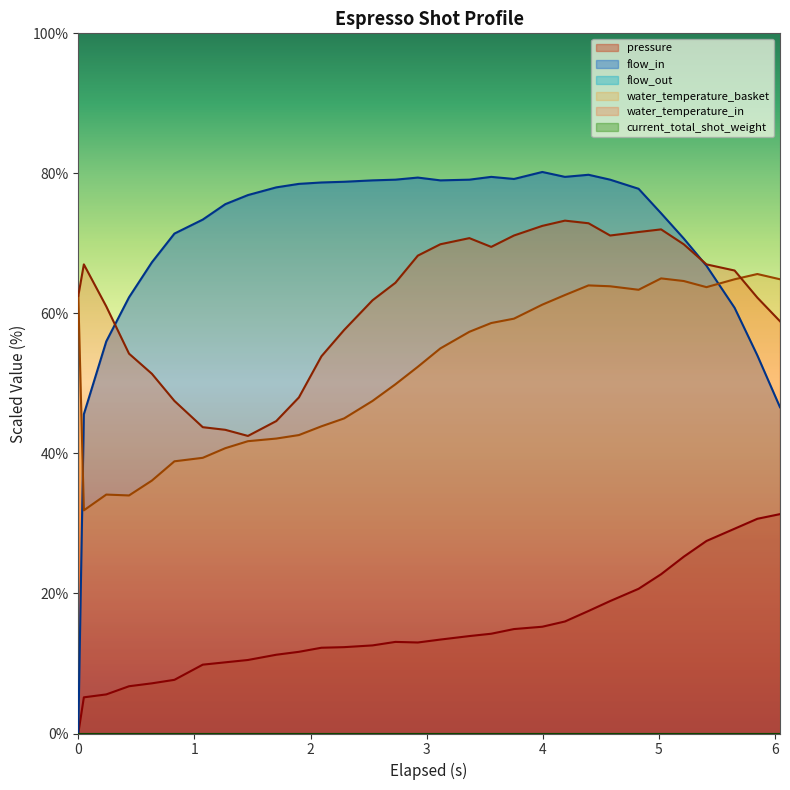

What is the average value of the water_temperature_in series?

61.6